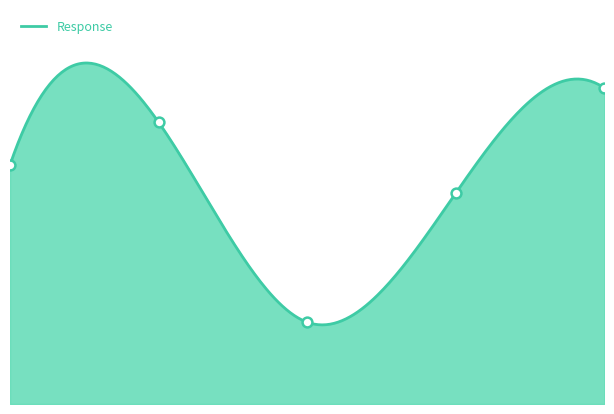

What is the change in value from 0.00390625 to 0.015625?

+1.8